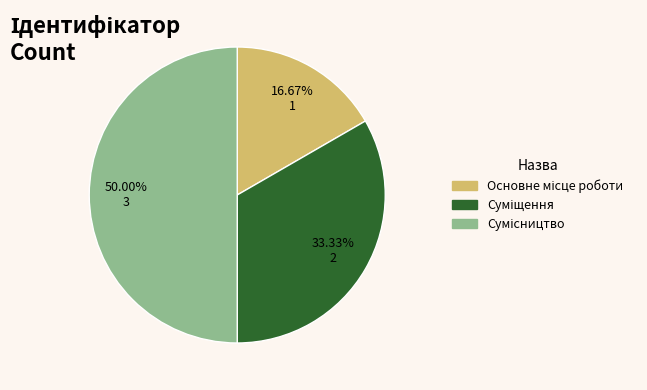

What percentage is the Сумісництво slice, to the nearest percent?

50%